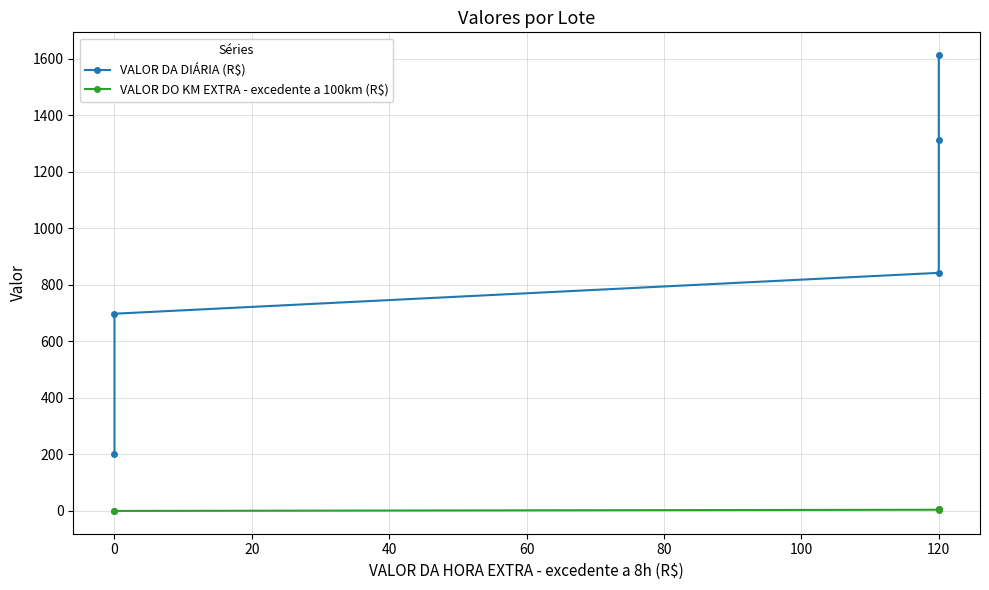

Reading left to right, extract all data points from this chart.

VALOR DA DIÁRIA (R$): 200.6	698.0	842.7	1314.4	1613.2
VALOR DO KM EXTRA - excedente a 100km (R$): 0.0	0.0	4.2	5.2	8.0